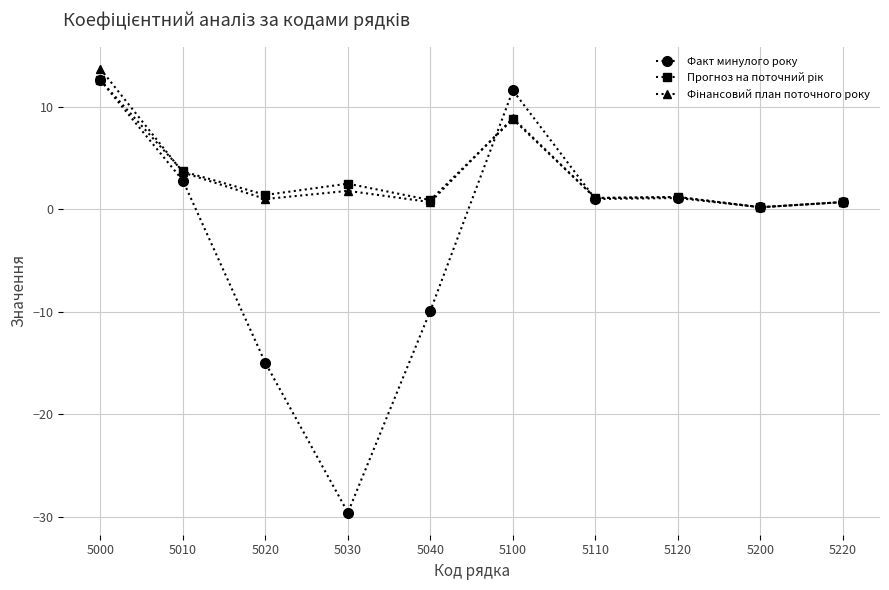

Read the Факт минулого року value at 5110.

1.0